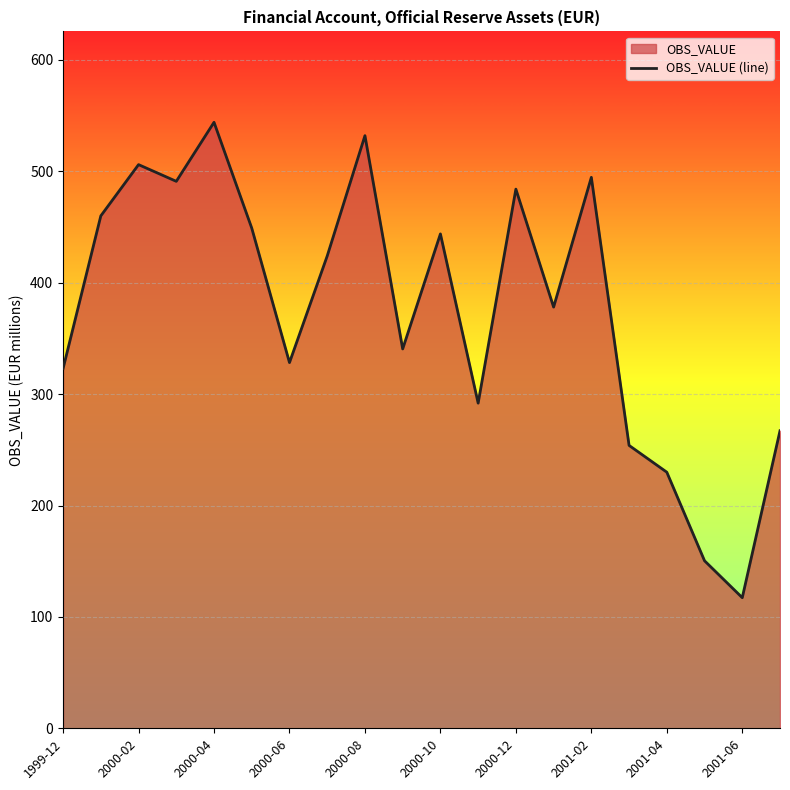

True or false: the data shows 393.3 at 15.

False